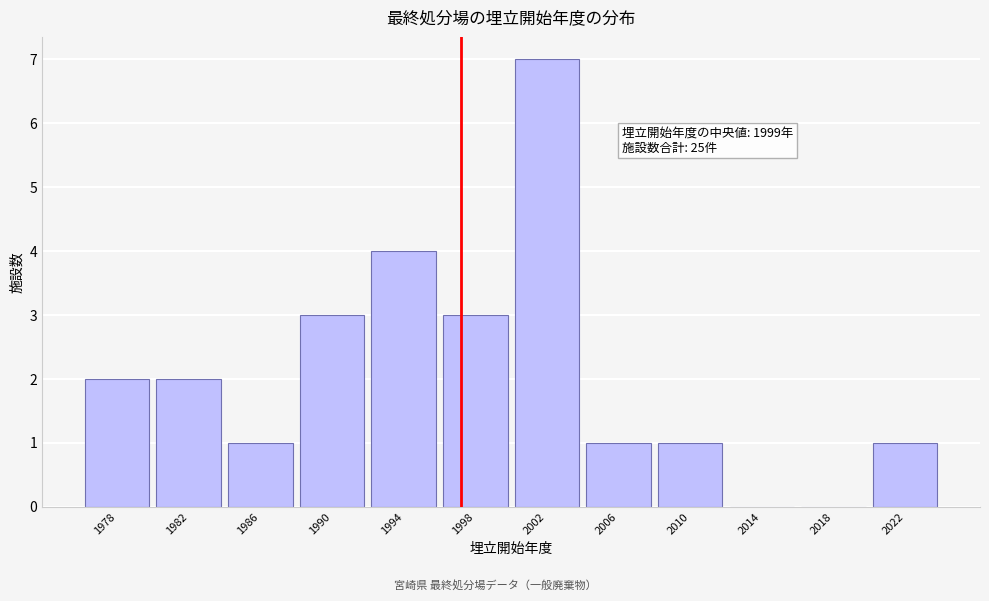

Reading right to left, what are all the values shown in this chart?

2022=1	2018=0	2014=0	2010=1	2006=1	2002=7	1998=3	1994=4	1990=3	1986=1	1982=2	1978=2